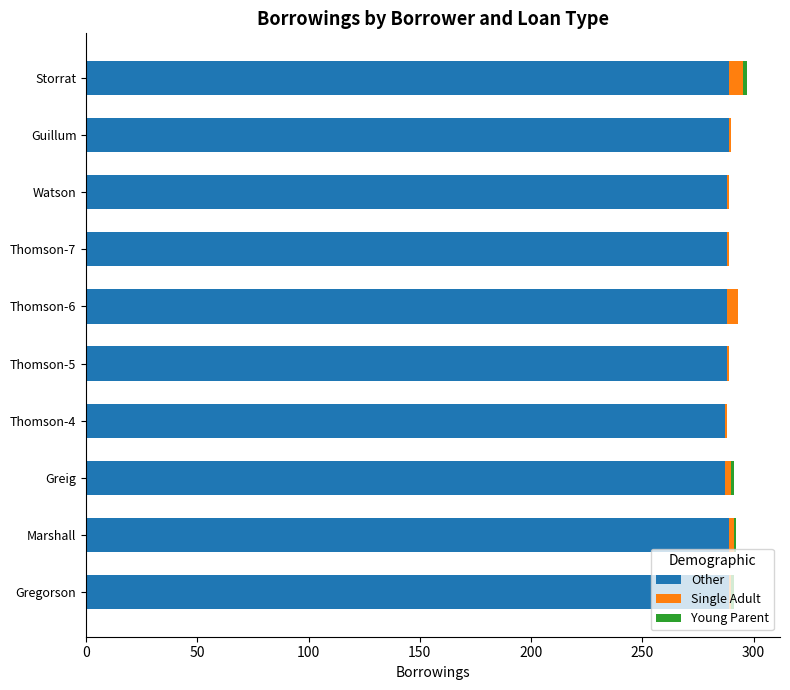

What is the sum of all Other values?

2882